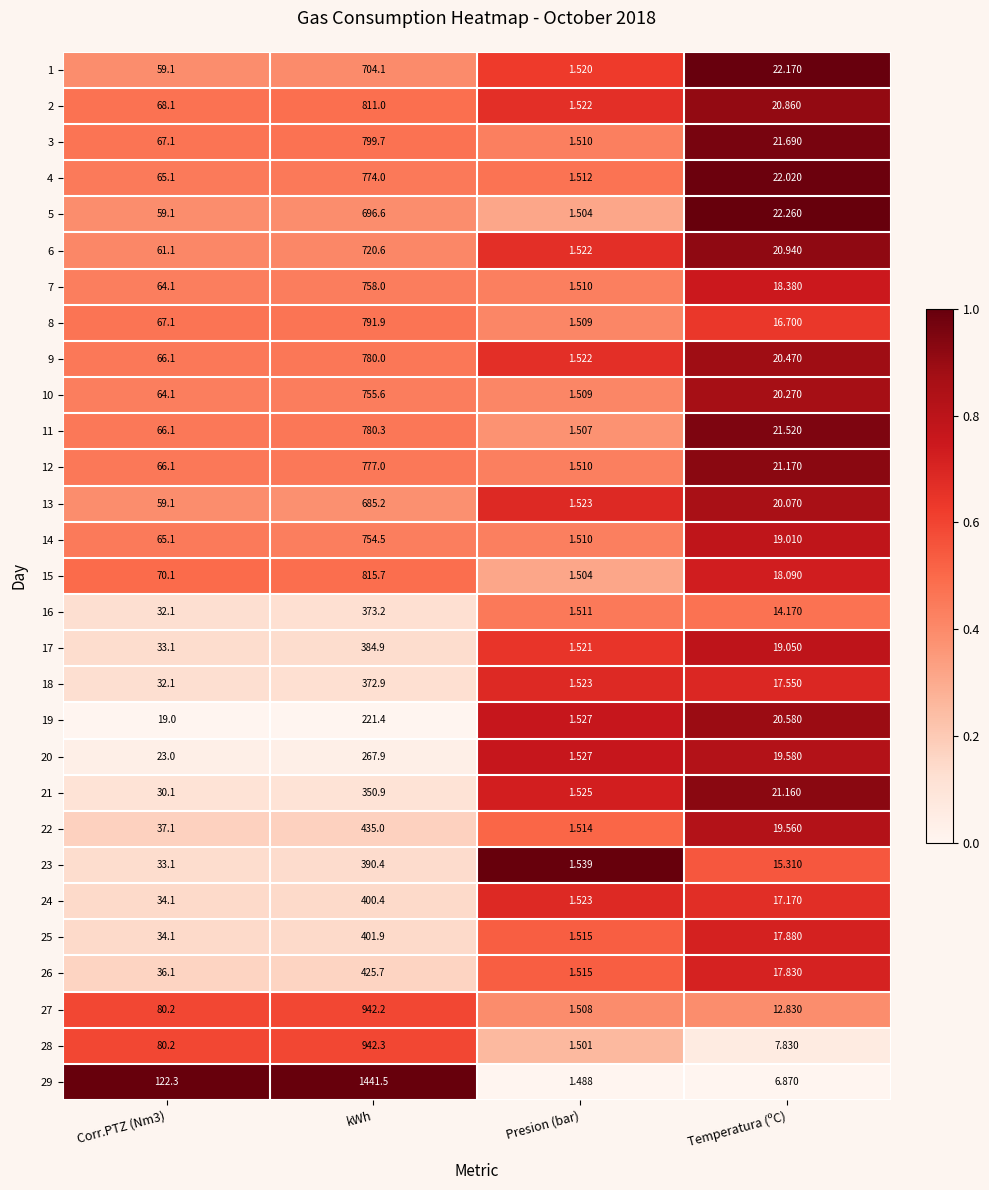

Which series has the widest spread of values?

29